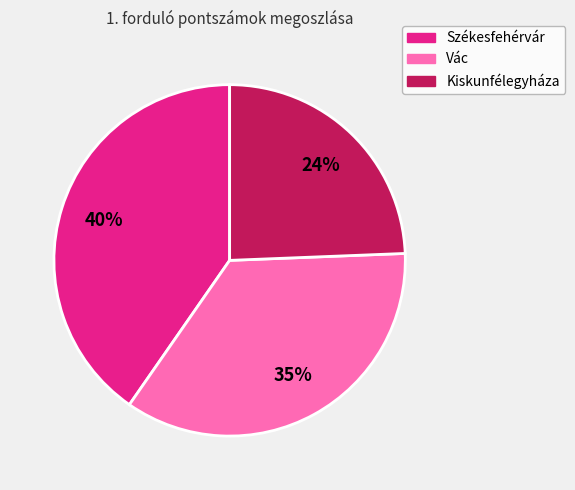

Is the sum of Székesfehérvár and Vác greater than half?

Yes